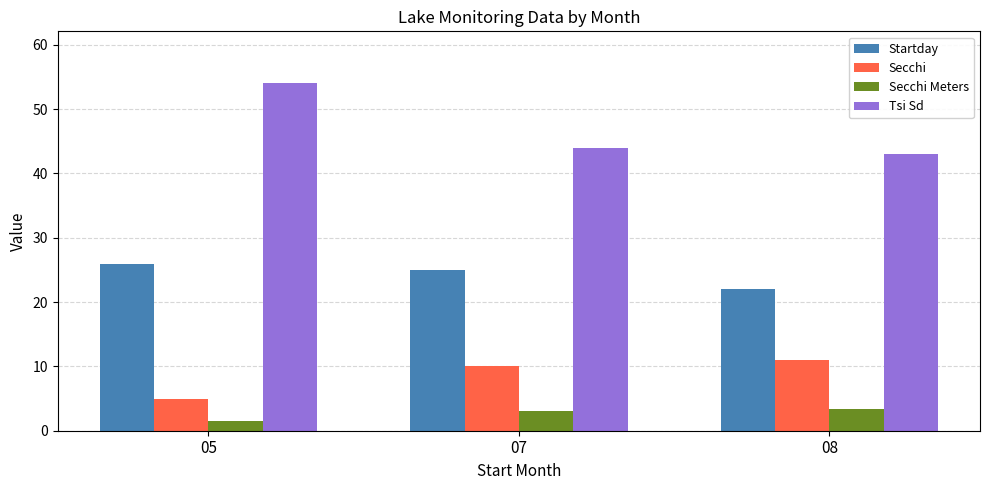

What is the difference between the Startday values at 08 and 07?

3.0